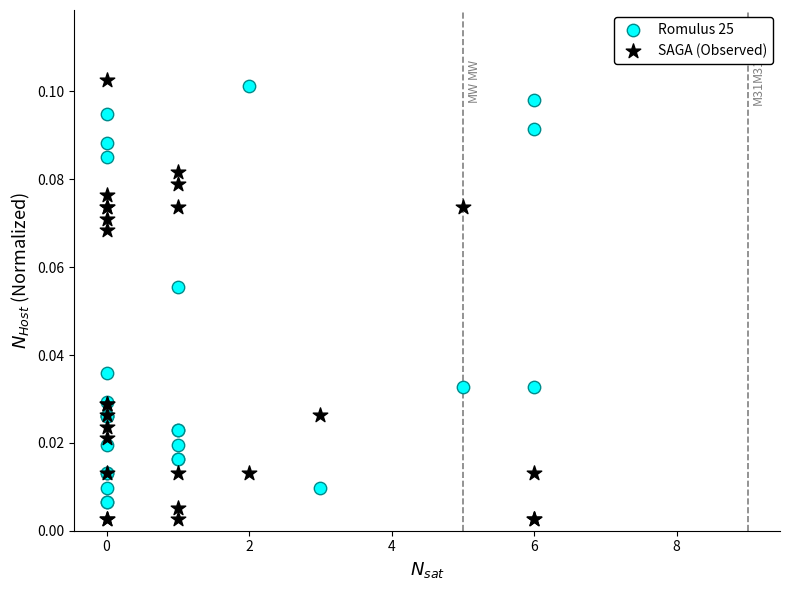

Which series has the largest Y range (max minus min)?

SAGA (Observed)